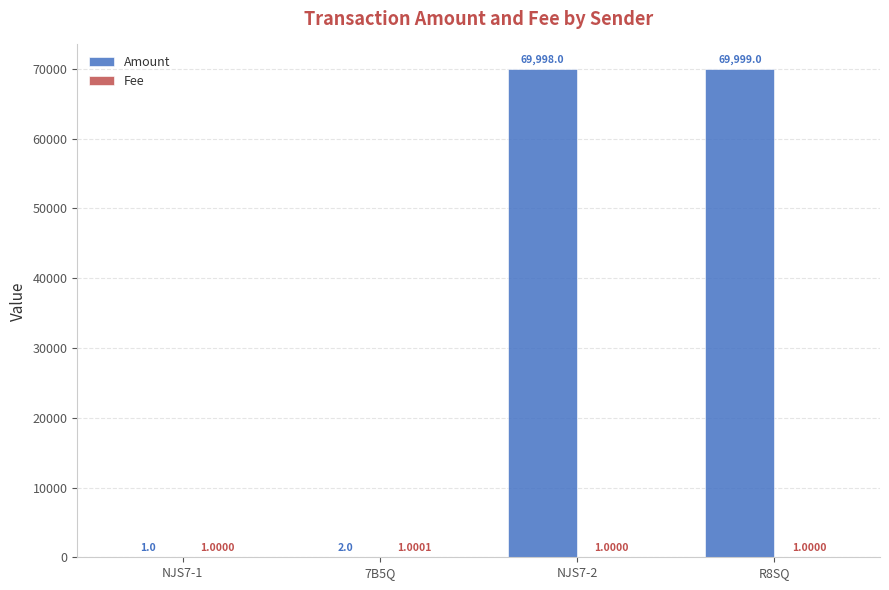

How many groups of bars are there?

4